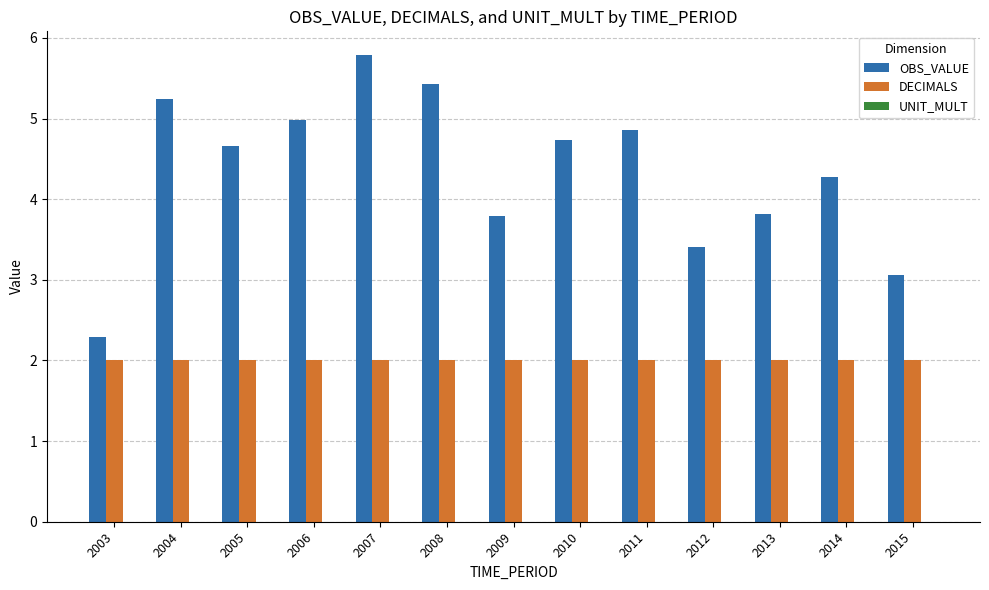

Count the number of categories in the chart.

13